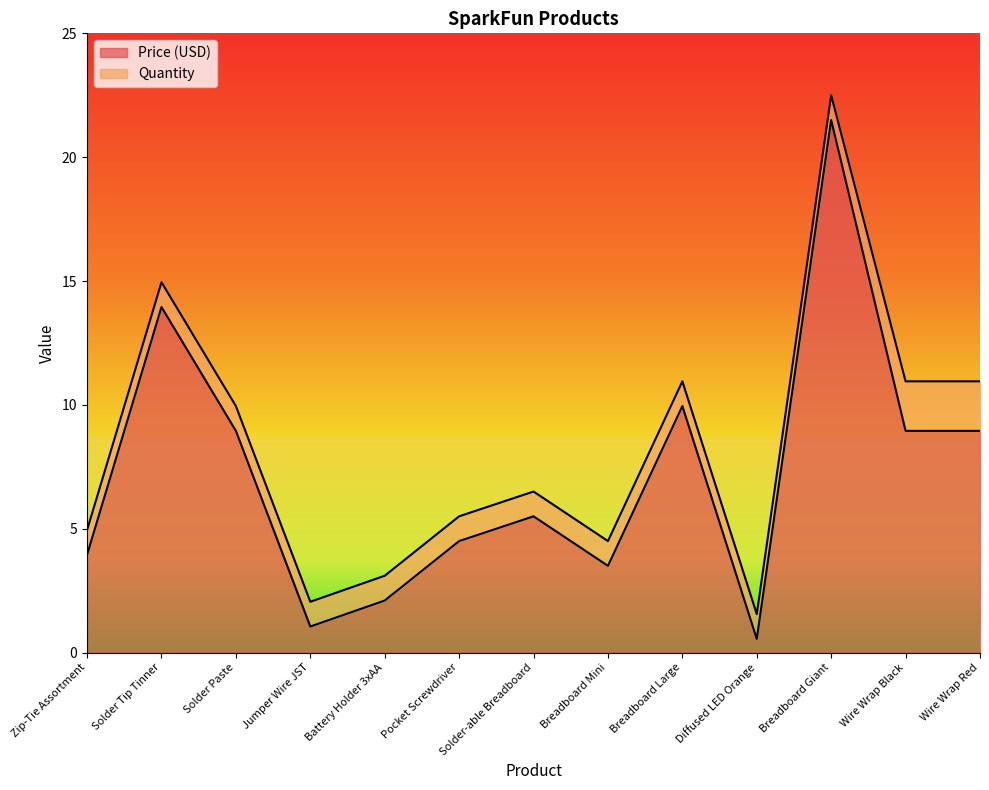

How many categories are shown in the chart?

13